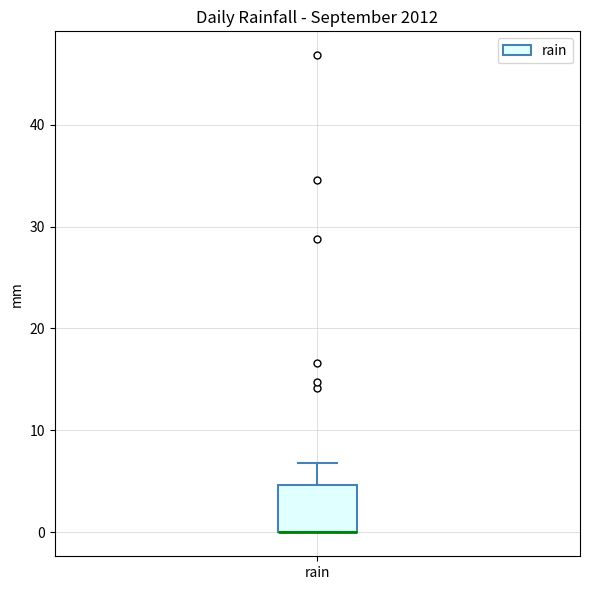

Read this box plot against the y-axis: the position of the median line, the range covered by the box, and the ends of both whiskers. The values are not printed on the chart, so give them approximately, as read against the axis.

median 0 (drawn on the box's lower edge), box 0 to 5, whiskers 0 to 7